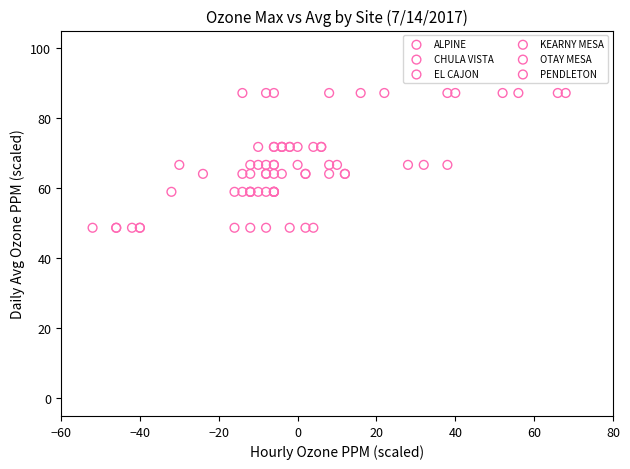

Which series reaches the maximum Y coordinate?

ALPINE